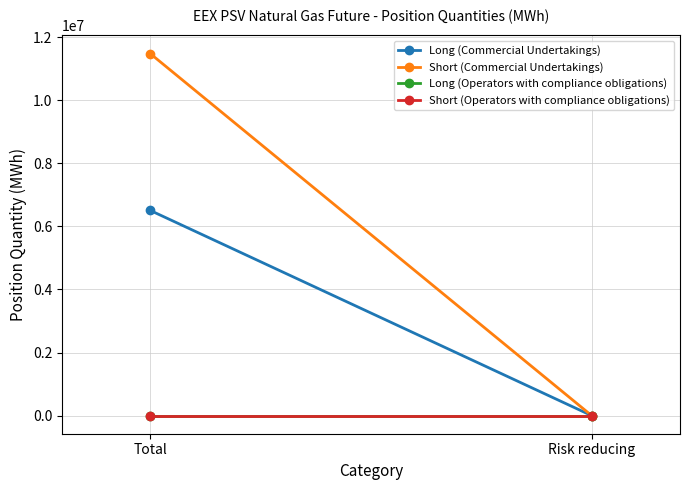

What is the difference between the maximum and minimum values in the Long (Commercial Undertakings) series?

6506568